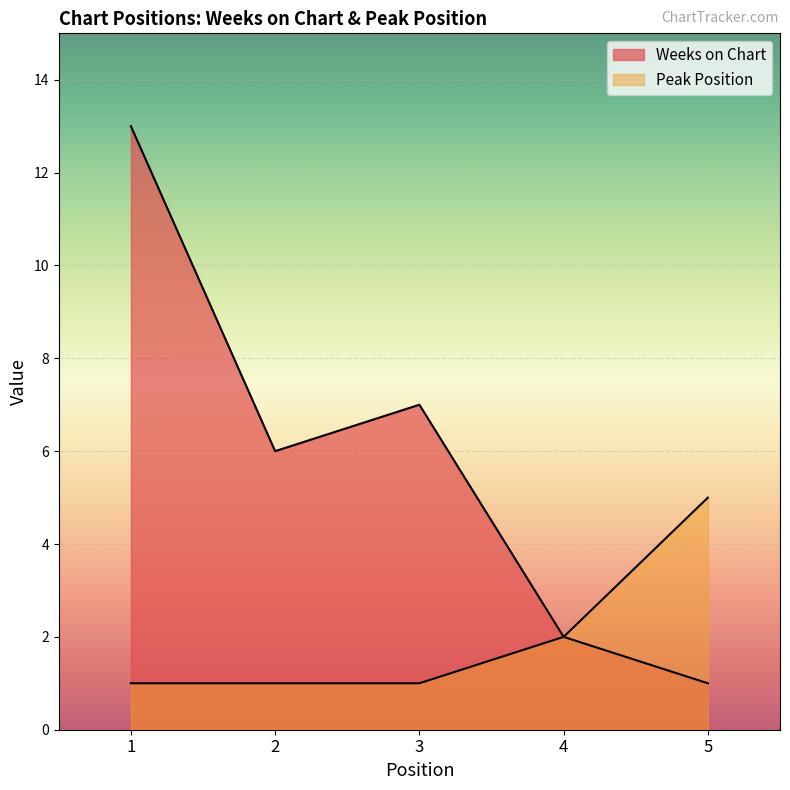

What is the sum of the Weeks on Chart values at 5 and 3?

8